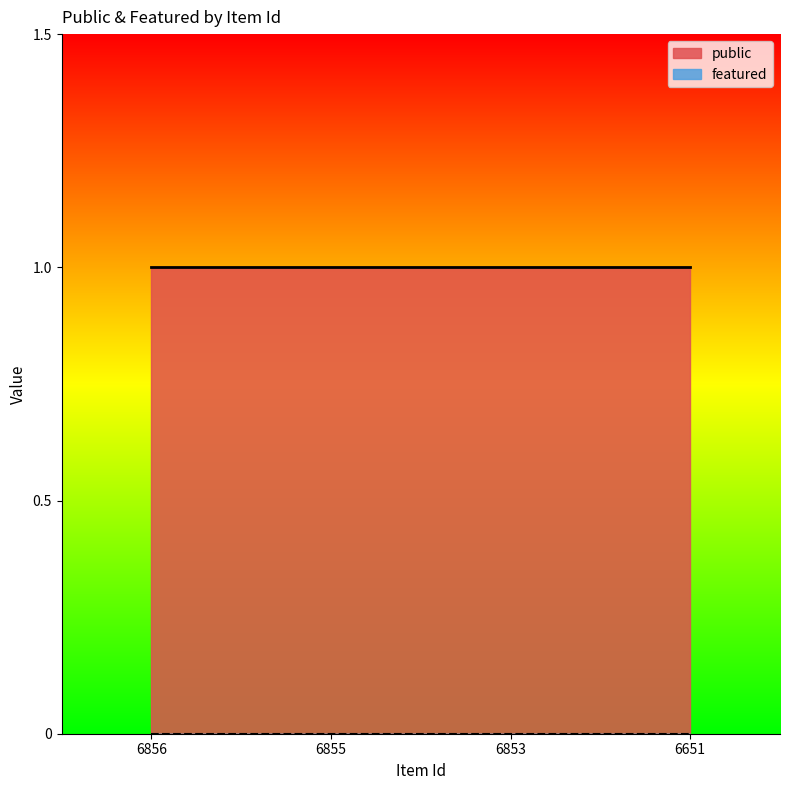

What is the difference between the highest and lowest values at 6853?

1